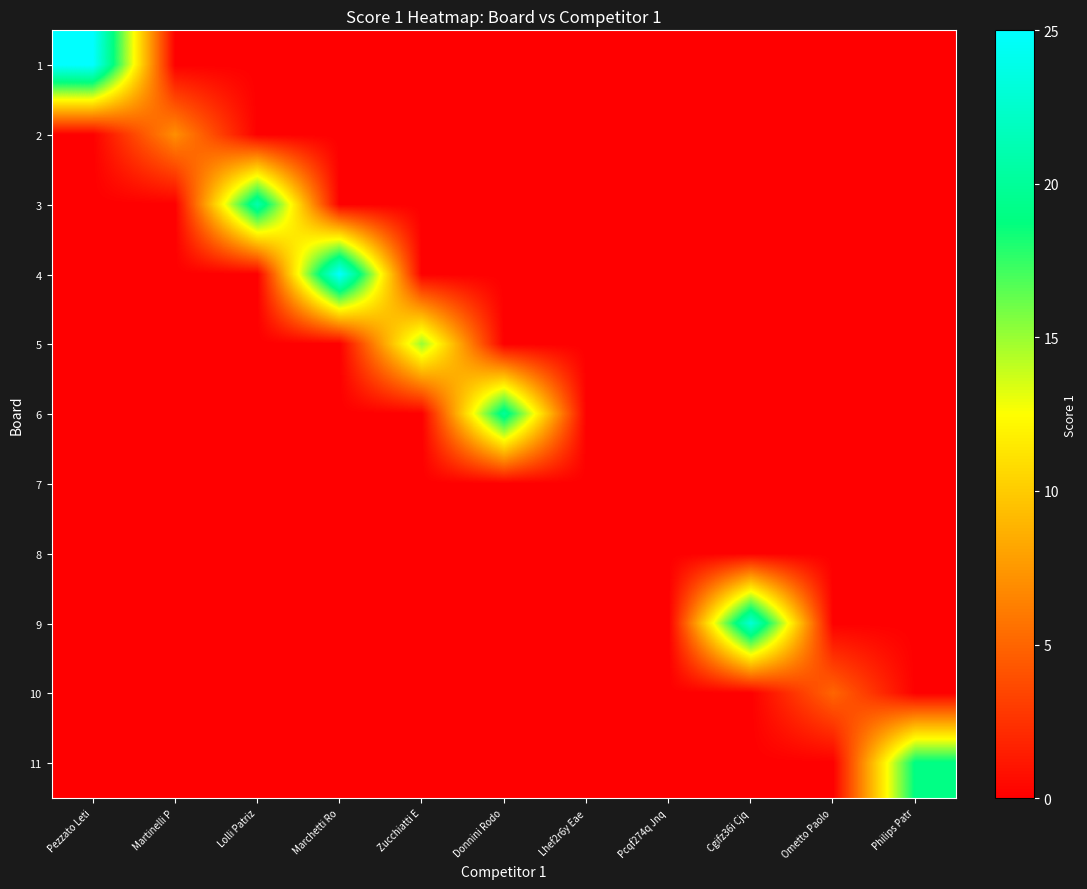

At Ometto Paolo, list the series in order from smallest to largest.

1, 2, 3, 4, 5, 6, 7, 8, 9, 11, 10